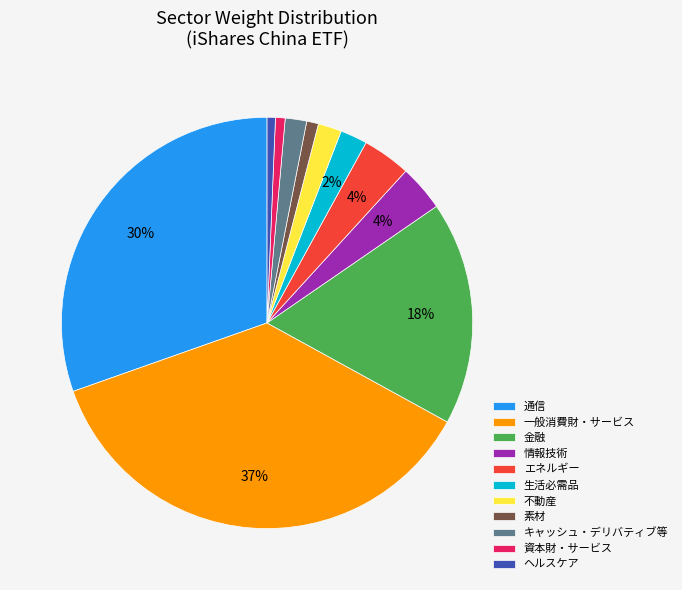

Is there a majority slice in this chart?

No